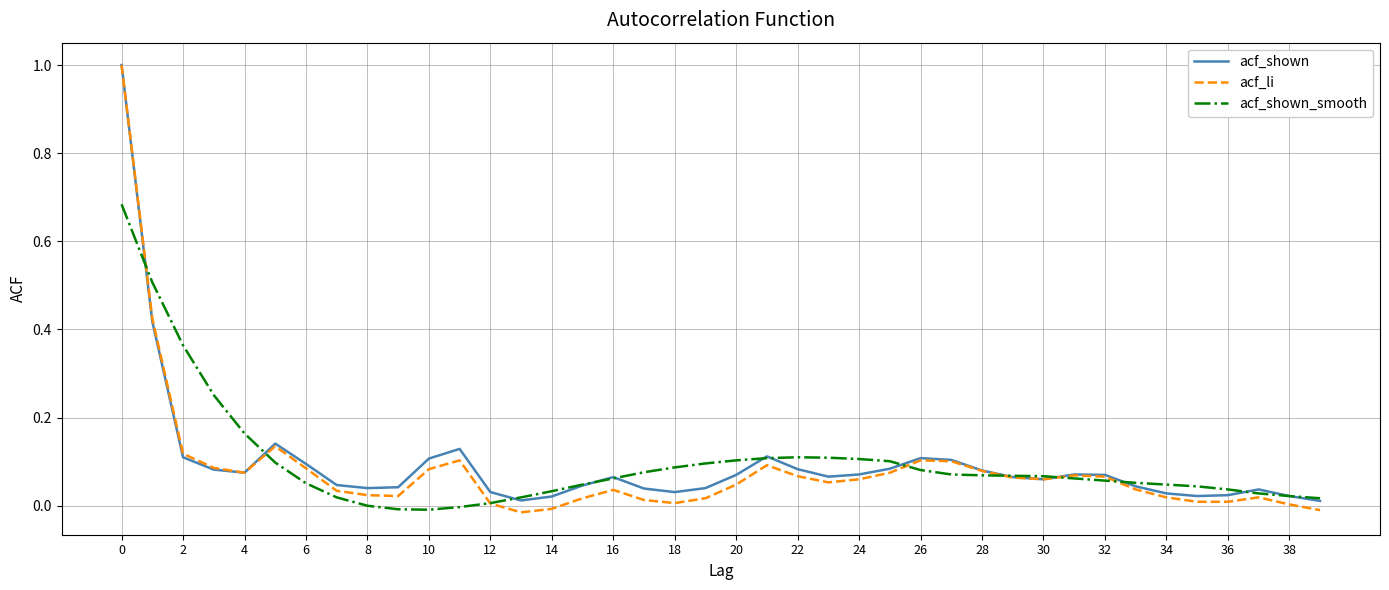

Which series has the widest spread of values?

acf_li